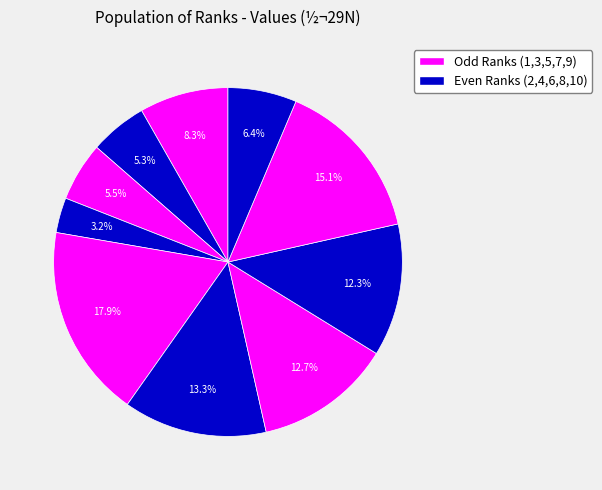

Is there a majority slice in this chart?

No